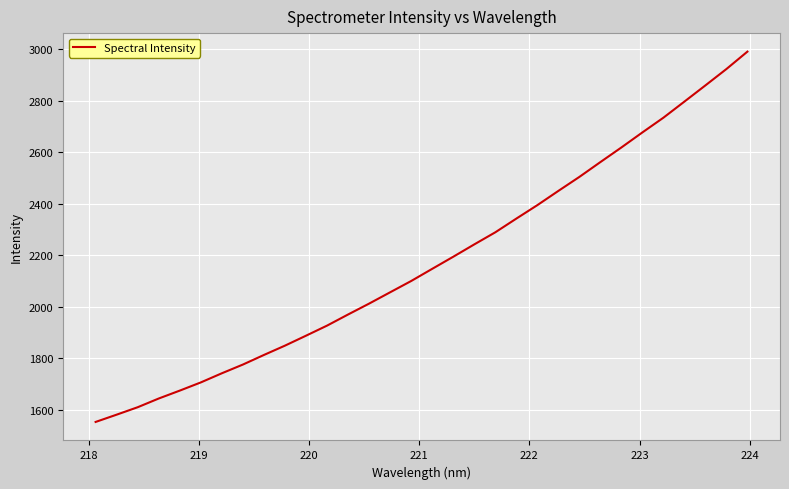

Reading left to right, transcribe all the data shown in this chart.

1552.5	1580.8	1609.7	1643.5	1674.2	1706.1	1741.6	1775.5	1812.8	1849.0	1887.7	1926.8	1970.0	2012.4	2056.3	2100.2	2147.4	2194.3	2242.3	2289.3	2342.5	2394.8	2450.1	2504.5	2562.1	2618.9	2677.4	2734.6	2797.2	2860.1	2923.7	2991.3